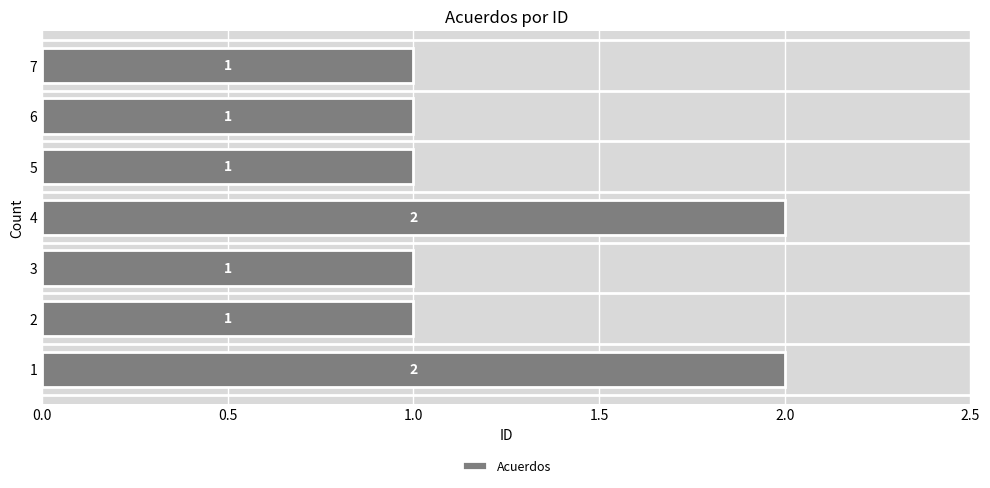

How many categories are shown in the chart?

7